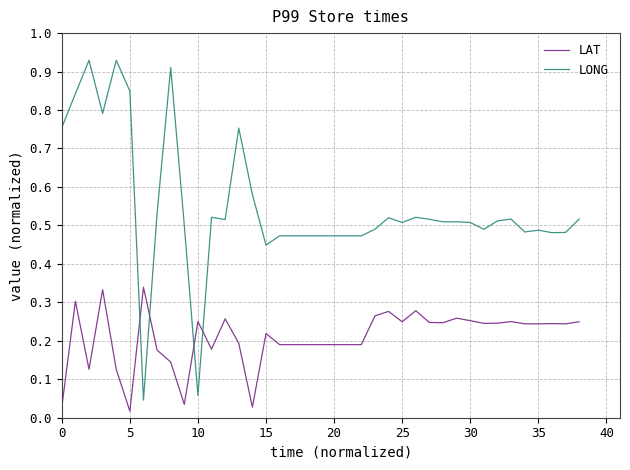

Rank the series by their average value, from highest to lowest.

LONG, LAT